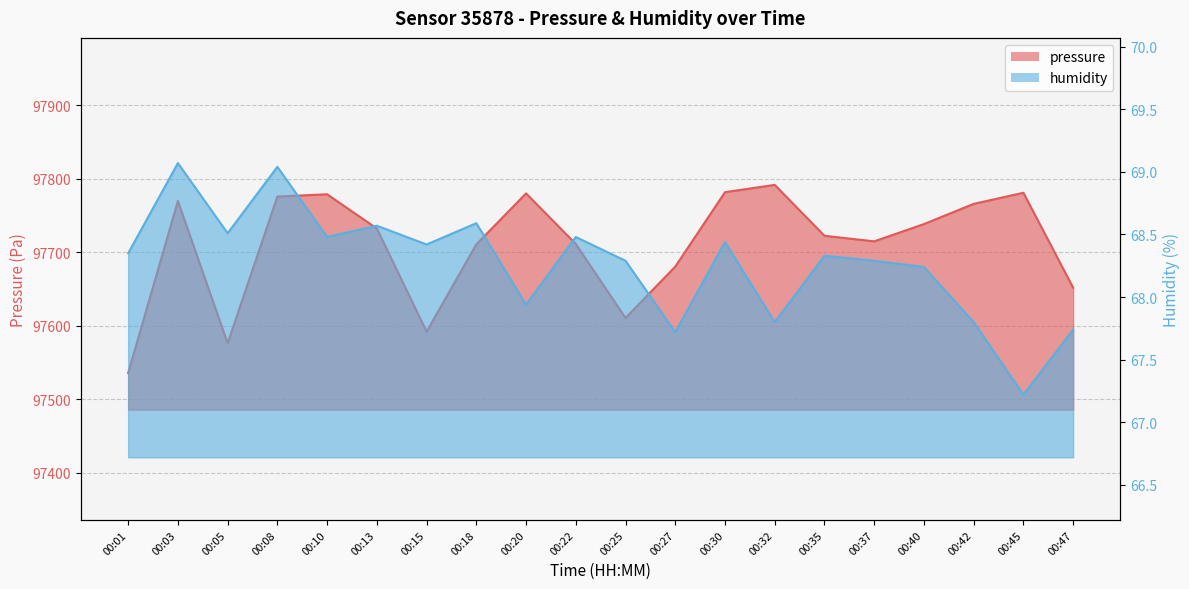

The value of pressure at 00:42 is 97766.1. True or false?

True